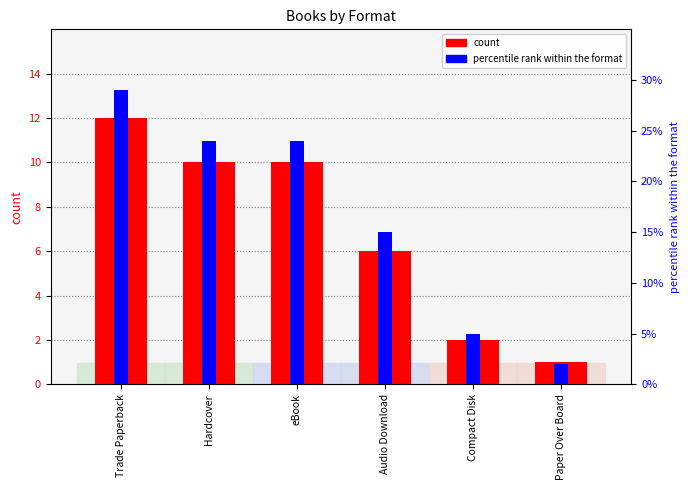

List the labels in order of count value, largest first.

Trade Paperback, Hardcover, eBook, Audio Download, Compact Disk, Paper Over Board